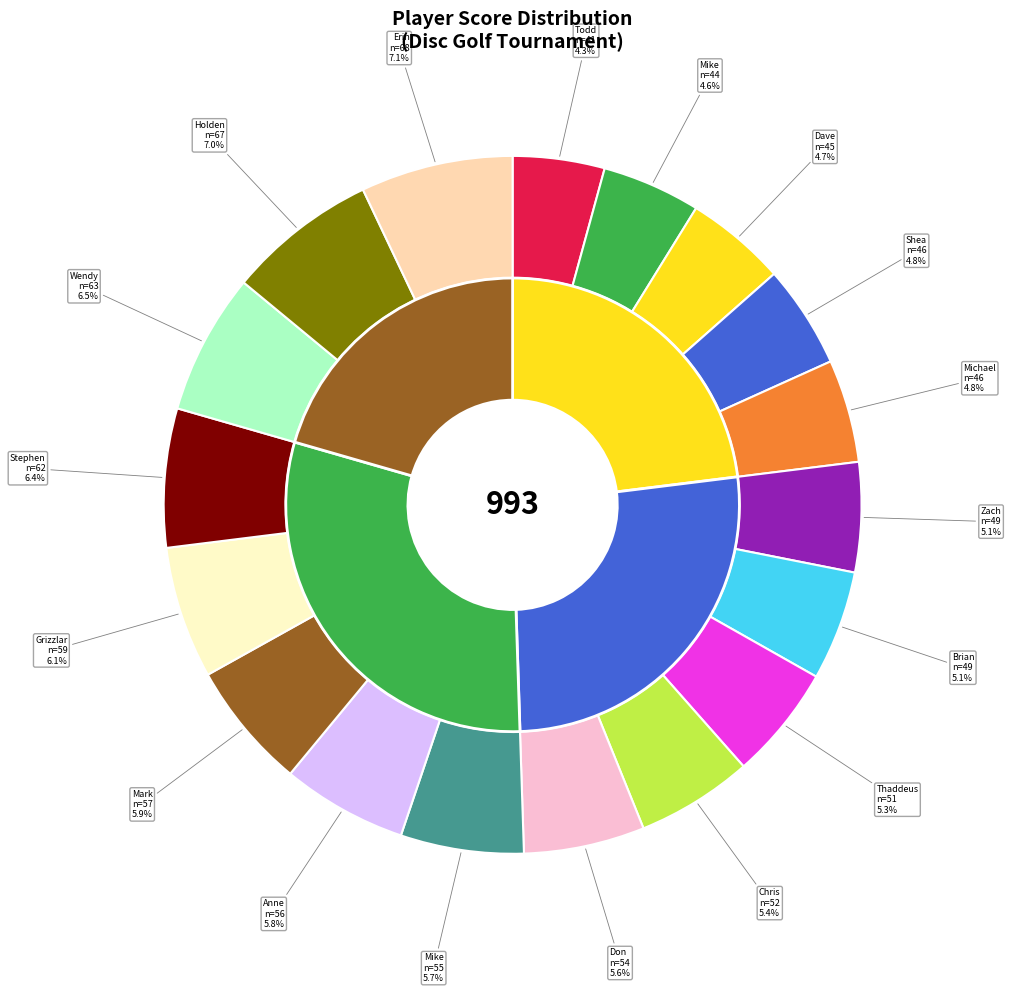

Between Dave Cox and Wendy M, which is larger?

Wendy M